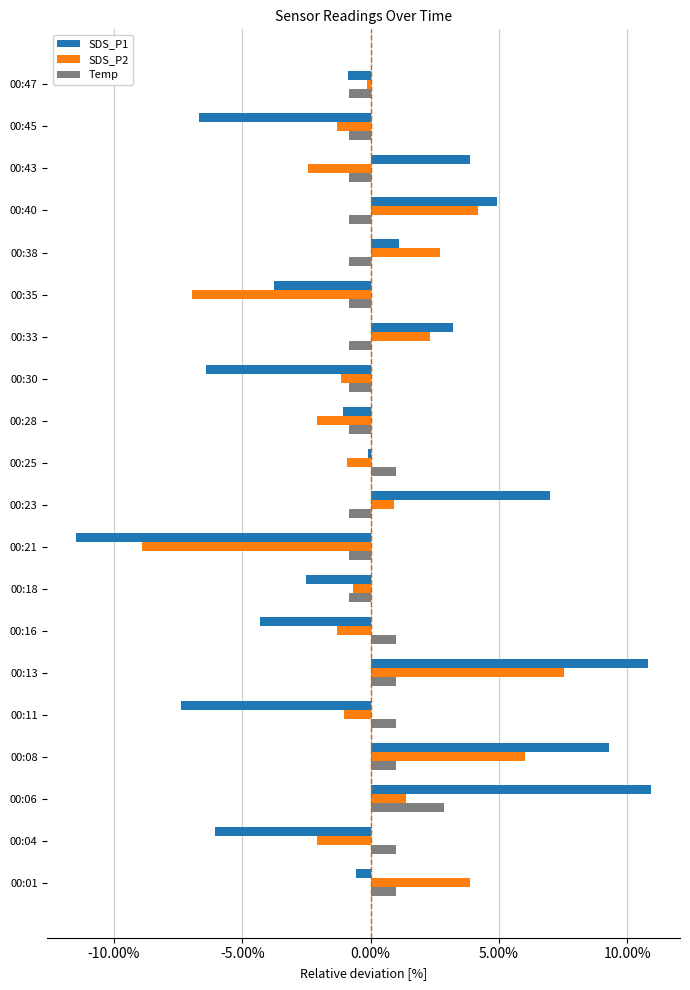

At which category is the sum across all series the highest?

00:13